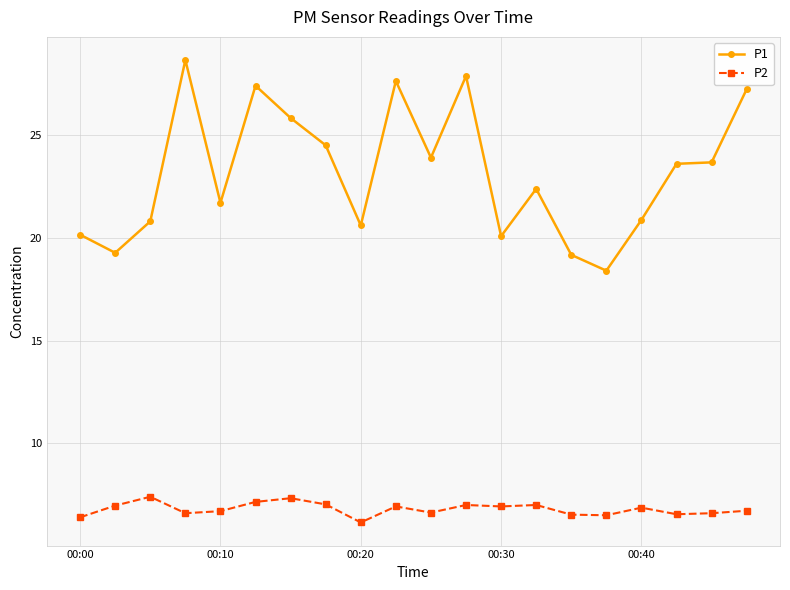

What is the maximum value for P2?

7.4